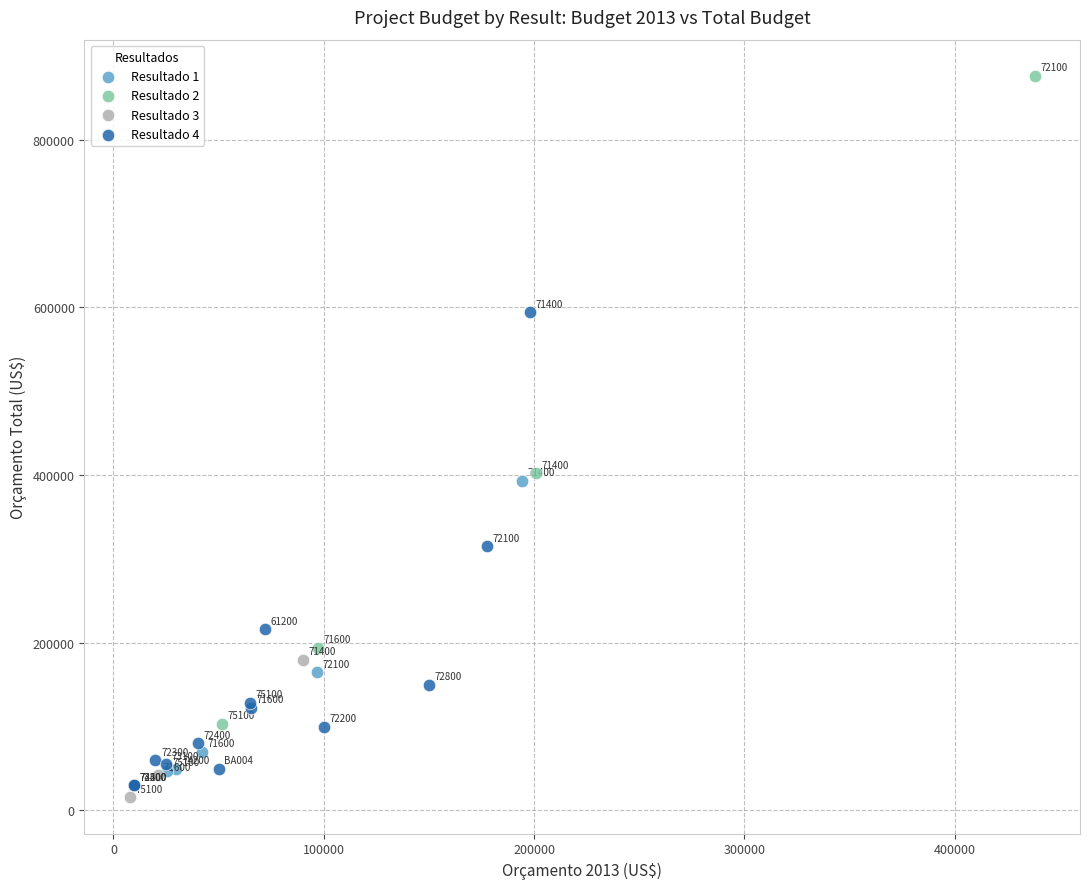

Which series has the largest Y range (max minus min)?

Resultado 2